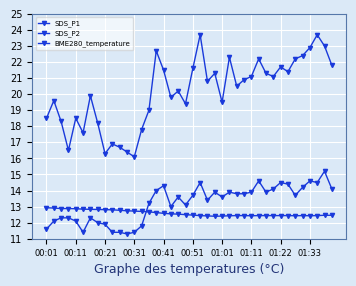

Count the number of data series in this chart.

3